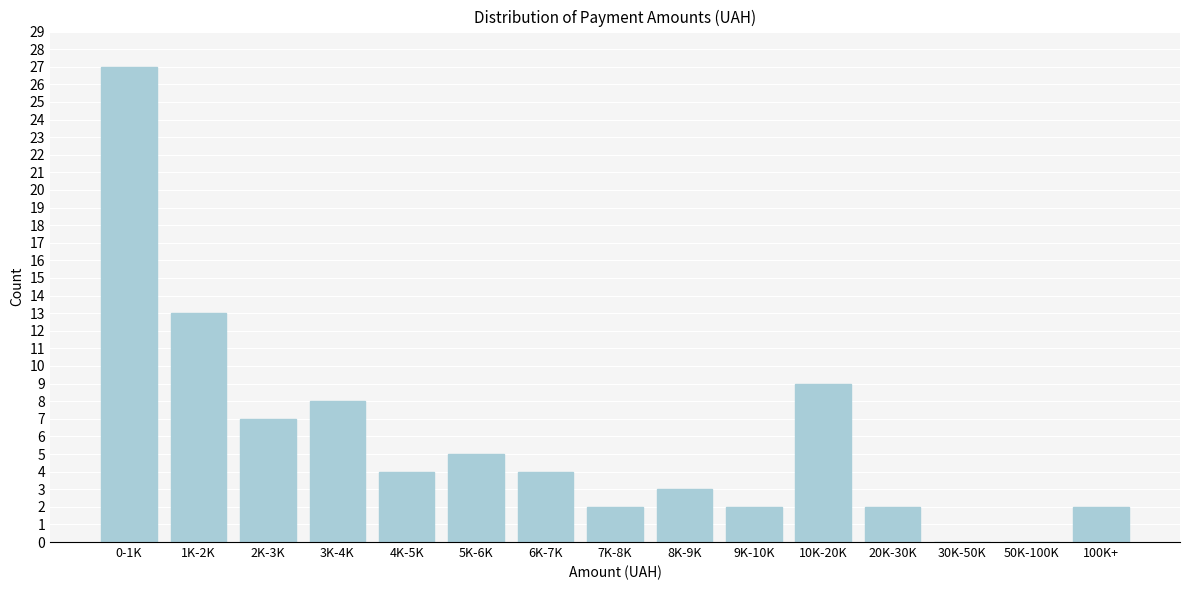

Reading left to right, list all the values displayed in this chart.

0-1K=27	1K-2K=13	2K-3K=7	3K-4K=8	4K-5K=4	5K-6K=5	6K-7K=4	7K-8K=2	8K-9K=3	9K-10K=2	10K-20K=9	20K-30K=2	30K-50K=0	50K-100K=0	100K+=2